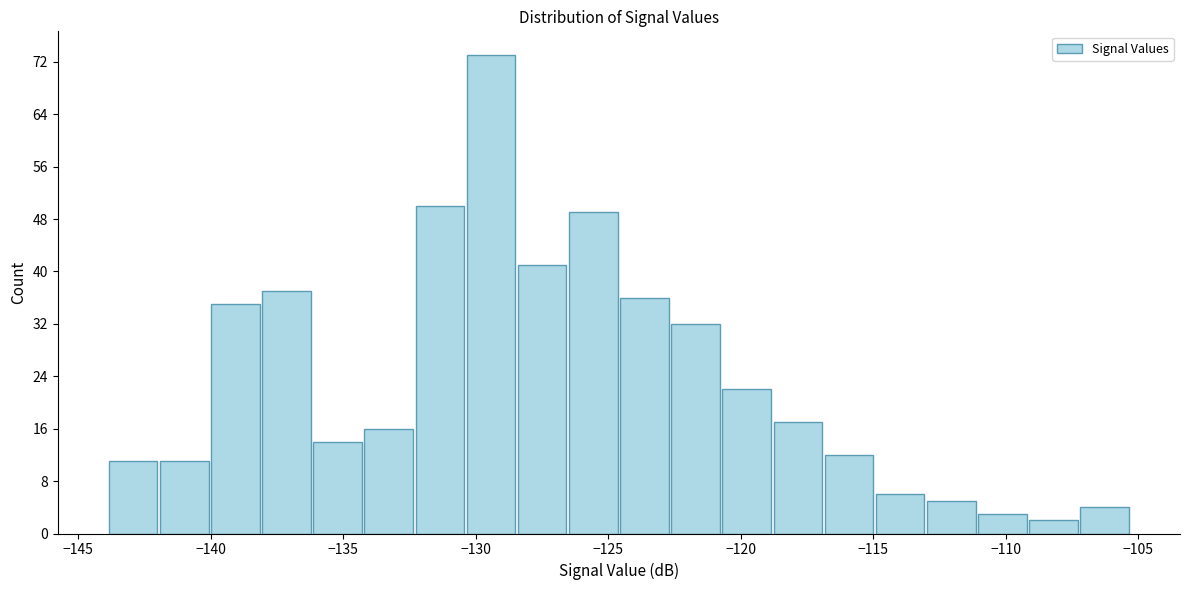

Around what value on the x-axis is the tallest bar? Give the approximate position of its centre, as read against the axis.

-129.5